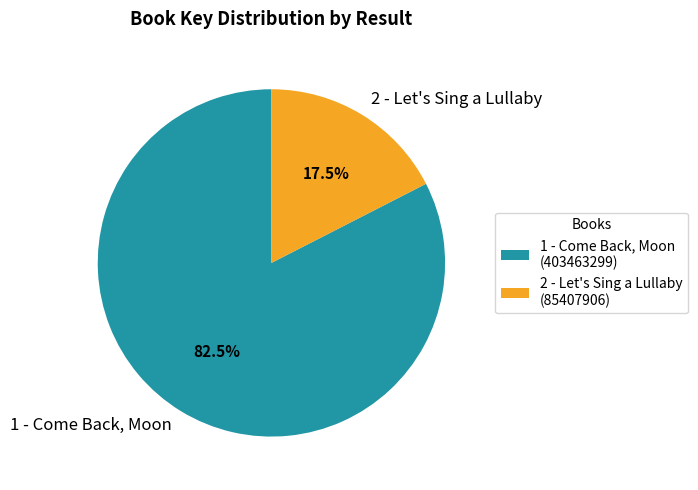

What is the ratio of the value at 1 - Come Back, Moon to the value at 2 - Let's Sing a Lullaby?

4.7